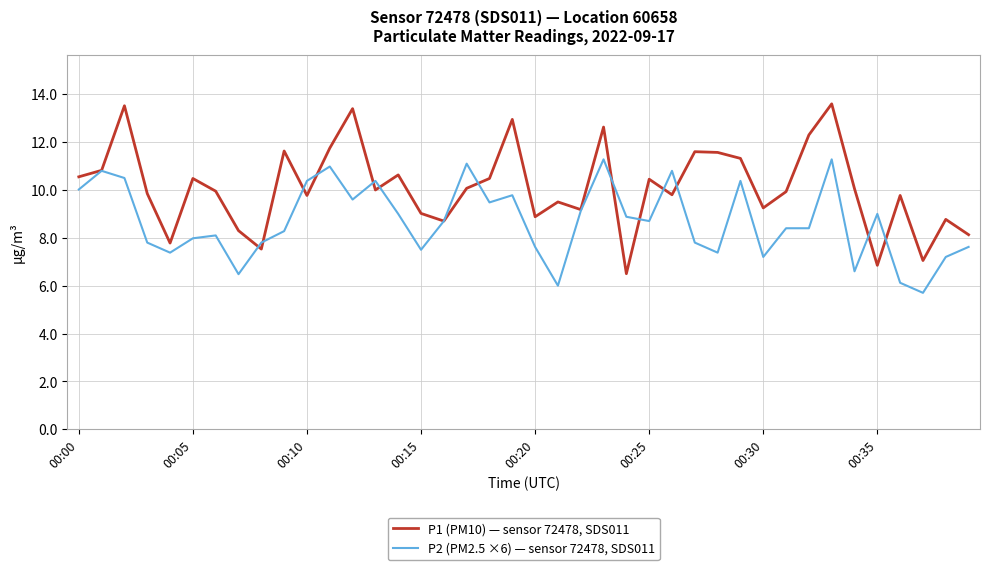

What is the smallest value displayed?

5.7